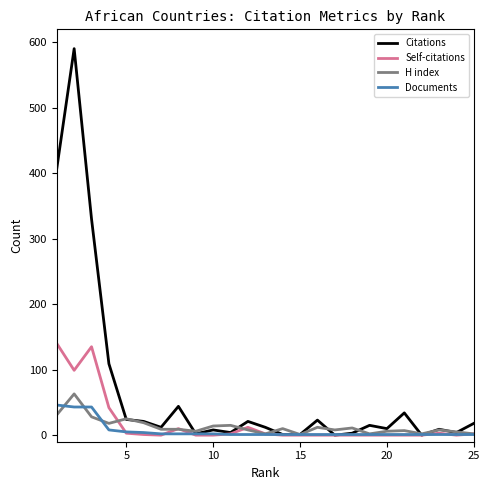

What is the maximum value for Self-citations?

140